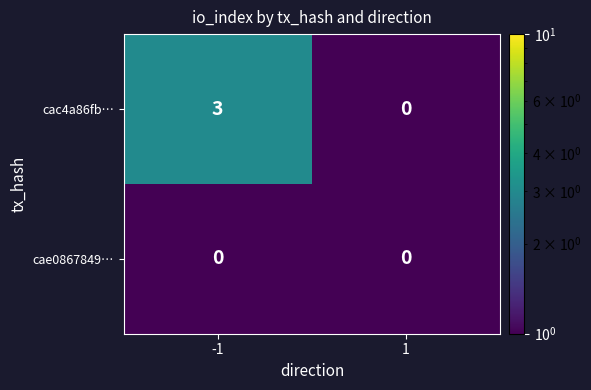

Which series has the largest total across all categories?

cac4a86fb…